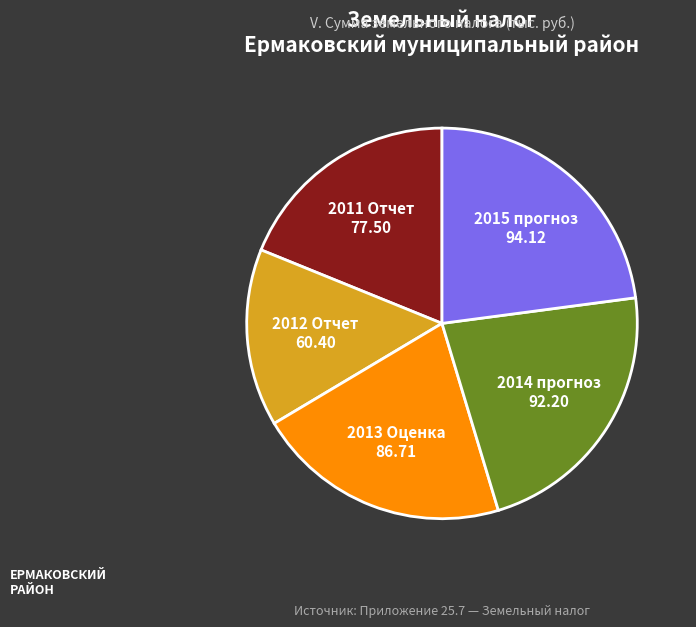

Approximately how many times larger is the value at 2013 Оценка compared to 2011 Отчет?

1.1